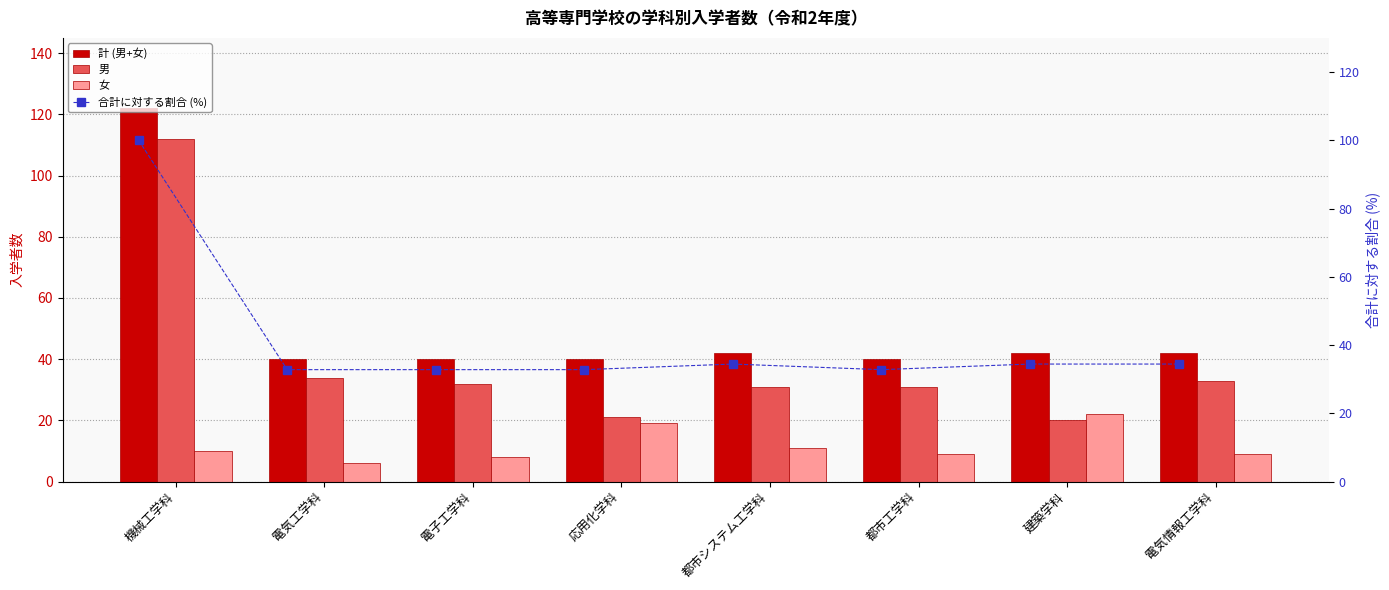

What is the highest value of the 合計に対する割合 (%) series?

100.0